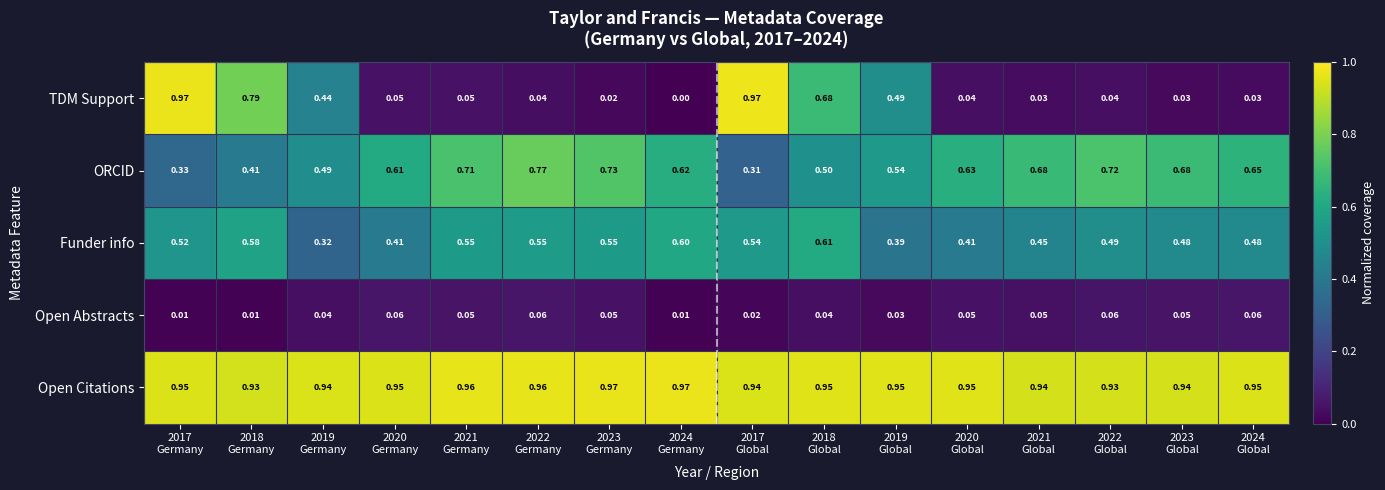

Which series has the widest spread of values?

TDM Support